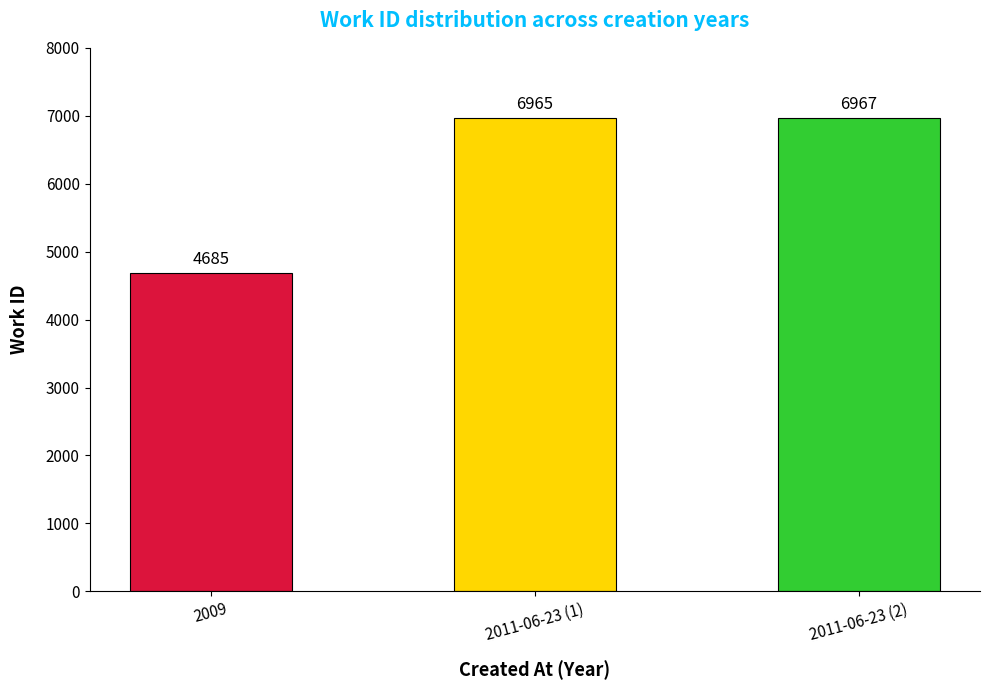

What is the value of the 3rd bar from the left?

6967